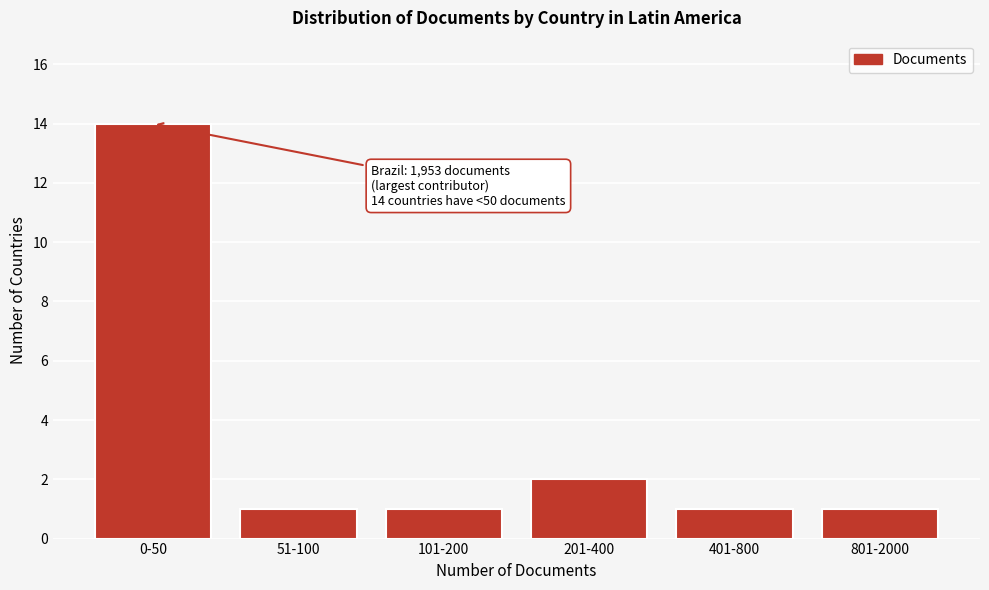

Reading left to right, list all the values displayed in this chart.

14	1	1	2	1	1